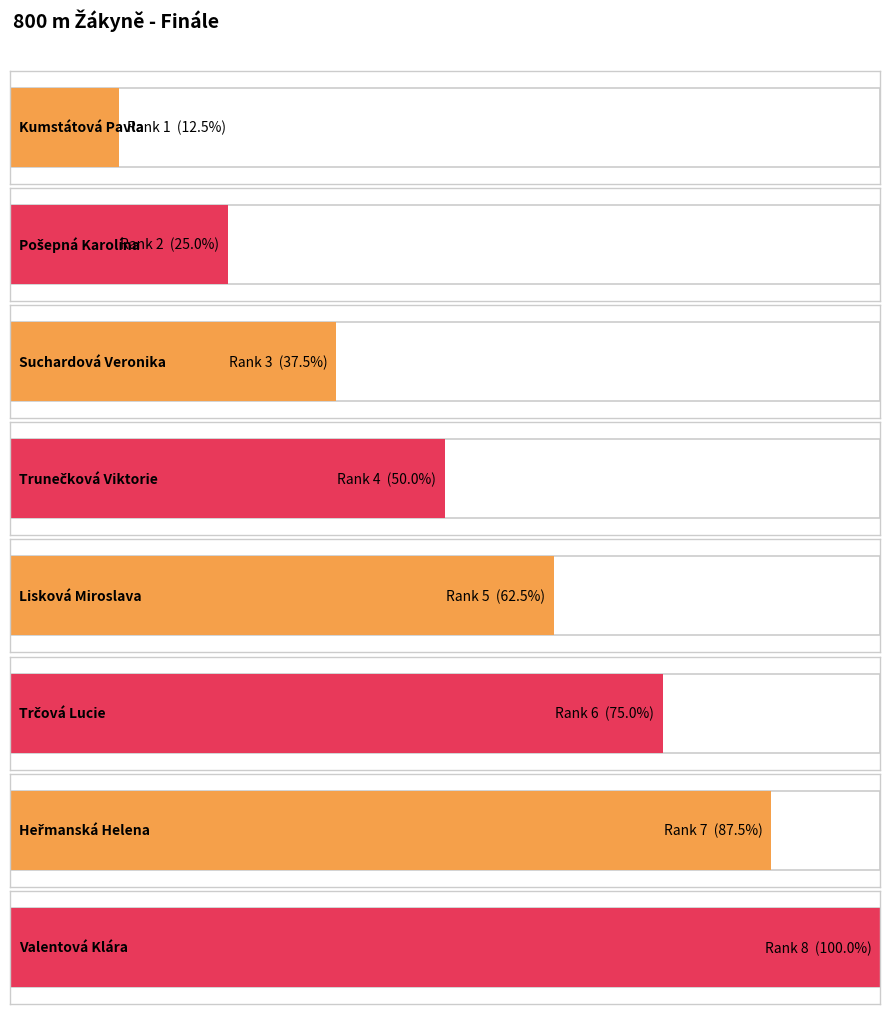

Which label corresponds to the smallest value in the chart?

Kumstátová Pavla